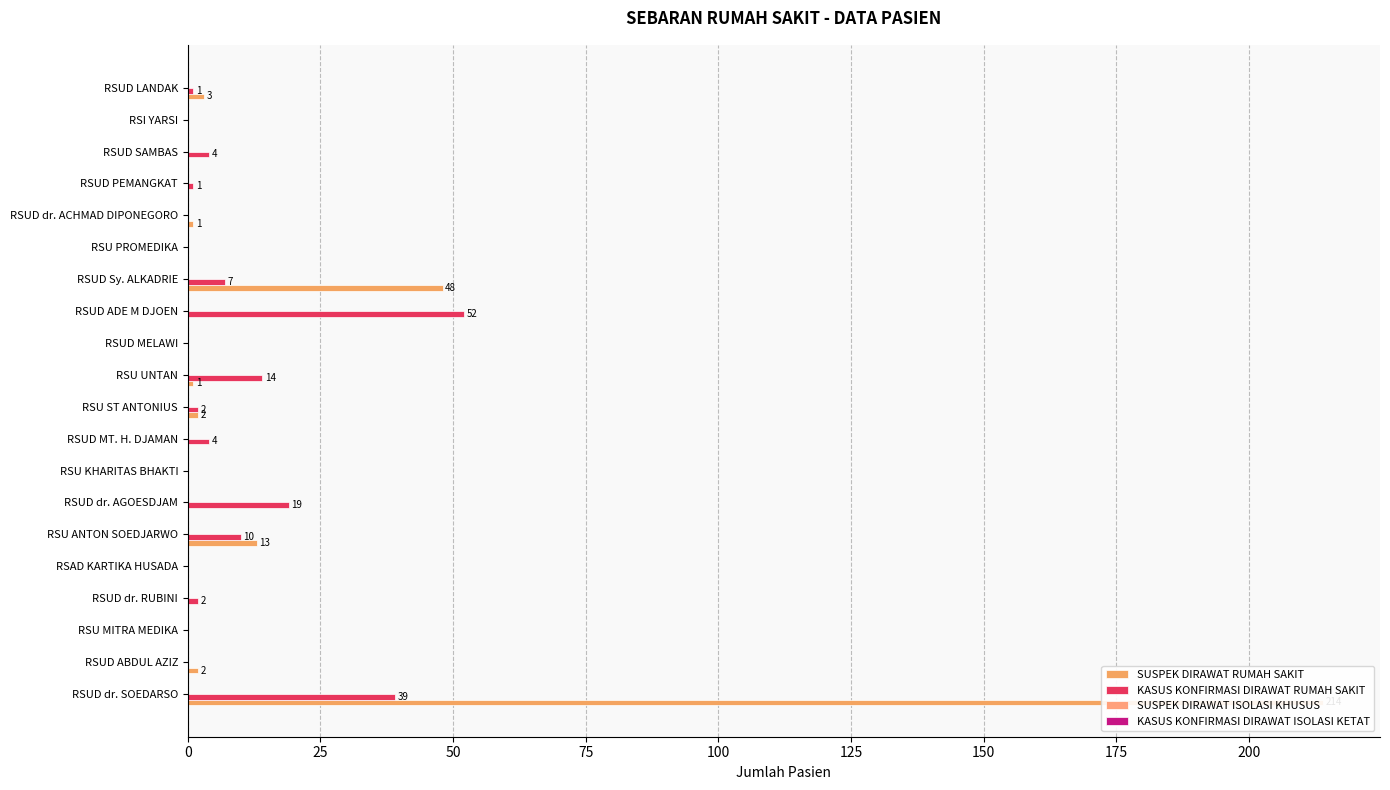

How many groups of bars are there?

20